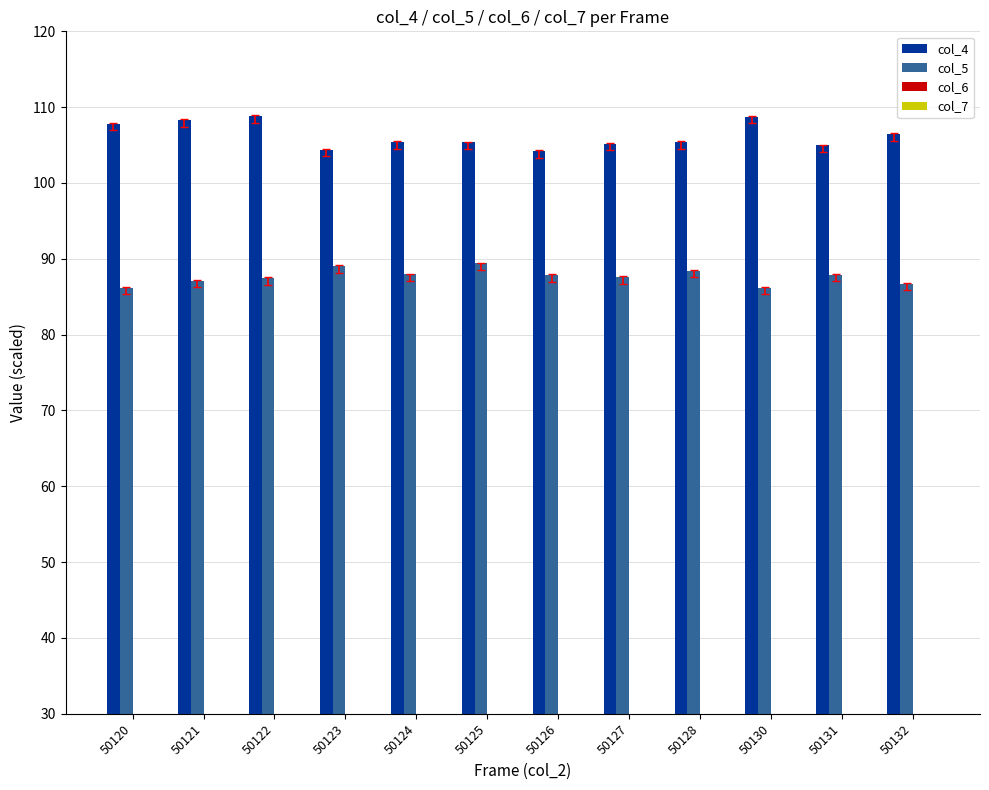

What is the value of the col_4 bar at the 9th from the left?

105.4